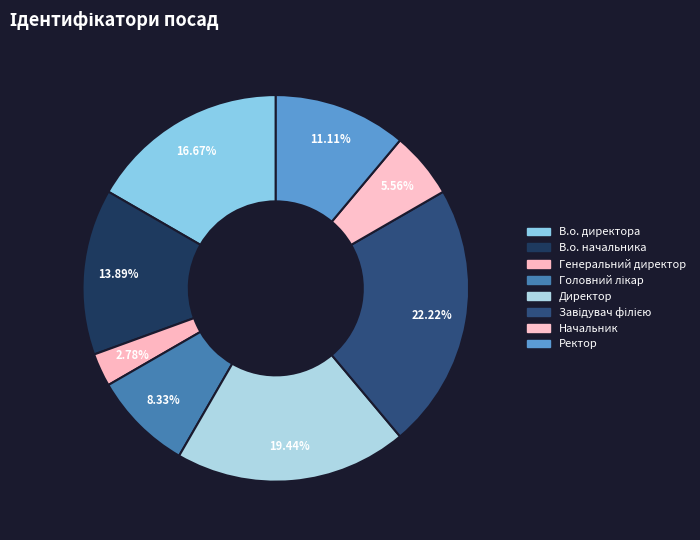

What is the largest slice in the pie chart?

Завідувач філією